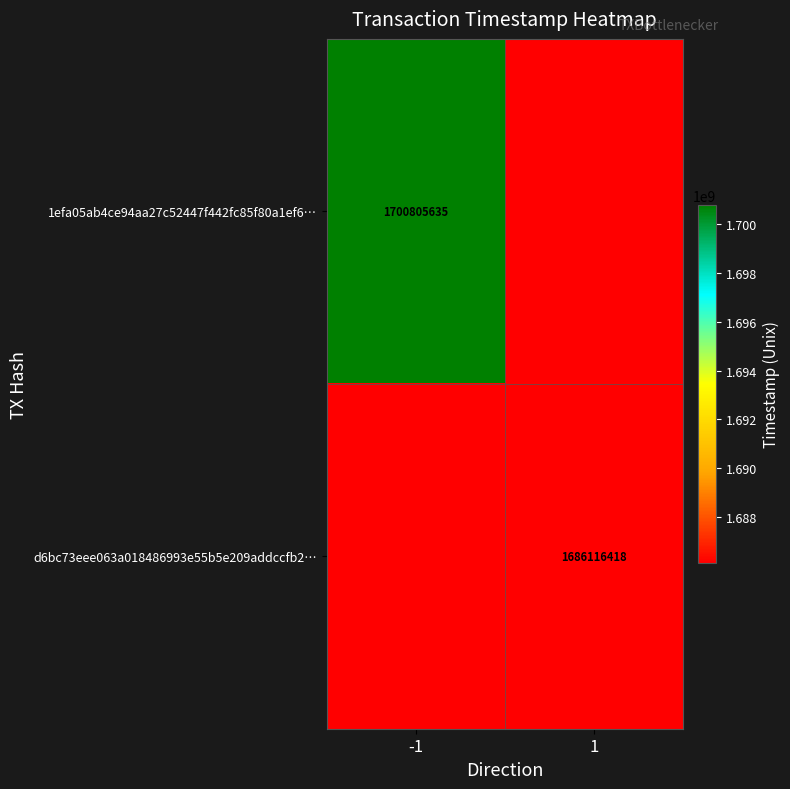

The 1efa05ab4ce94aa27c52447f442fc85f80a1ef6… series shows 1700805635 at -1. True or false?

True